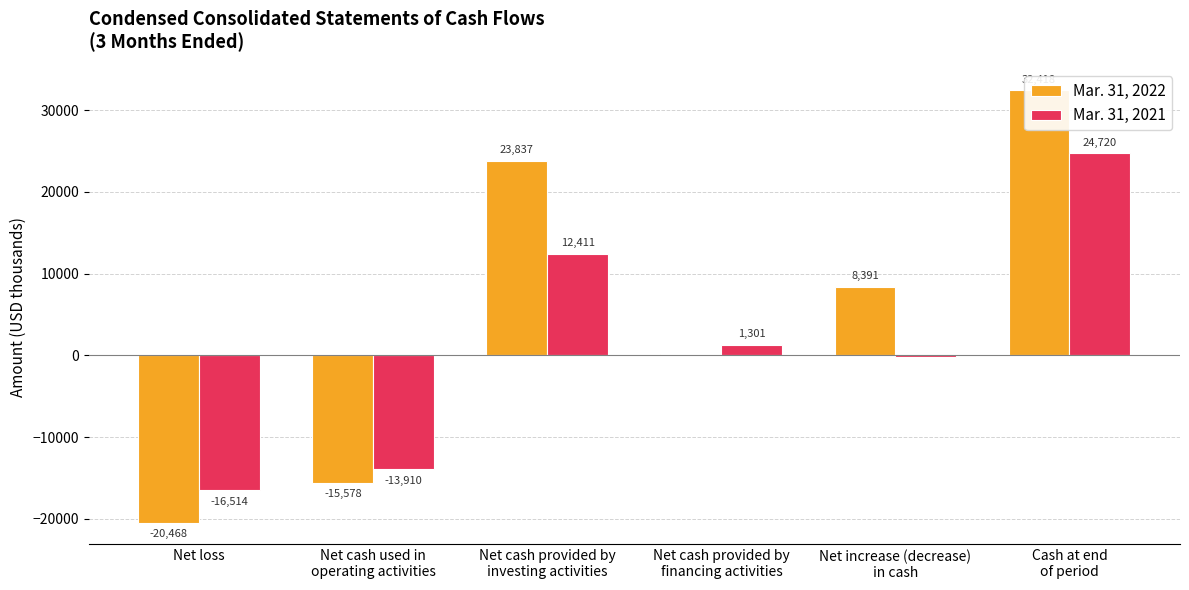

Reading right to left, list all the values displayed in this chart.

Mar. 31, 2022: Cash at end
of period=32418	Net increase (decrease)
in cash=8391	Net cash provided by
financing activities=132	Net cash provided by
investing activities=23837	Net cash used in
operating activities=-15578	Net loss=-20468
Mar. 31, 2021: Cash at end
of period=24720	Net increase (decrease)
in cash=-198	Net cash provided by
financing activities=1301	Net cash provided by
investing activities=12411	Net cash used in
operating activities=-13910	Net loss=-16514